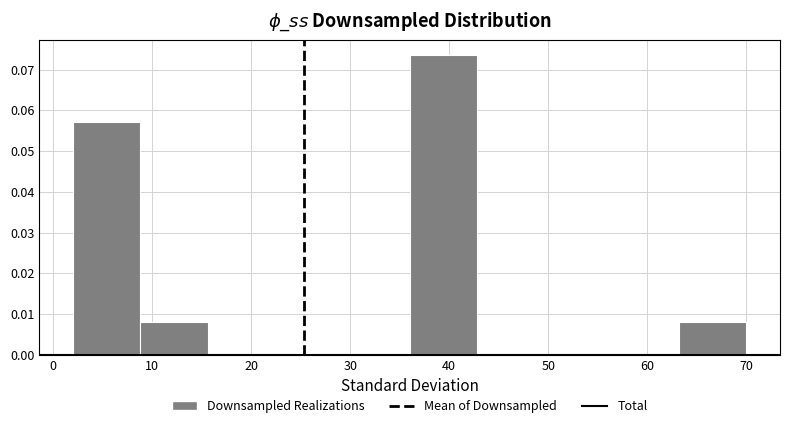

How tall is the bar that spans 63.2 to 70.0 on the x-axis? Neither the bar edges nor the heights are printed on the chart, so give them approximately, as read against the axes.

0.008